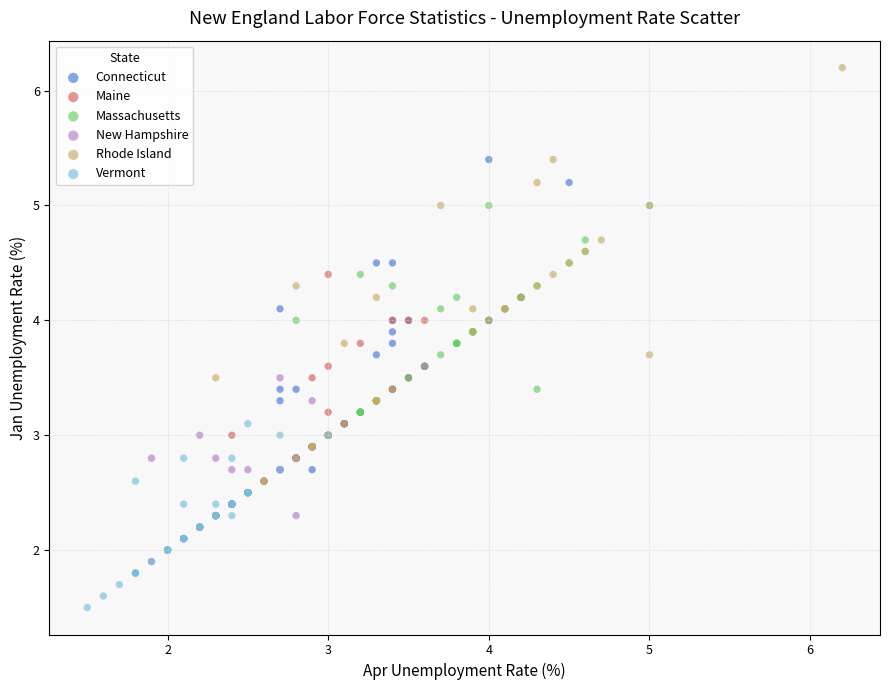

What are all the series names shown in the legend?

Connecticut, Maine, Massachusetts, New Hampshire, Rhode Island, Vermont